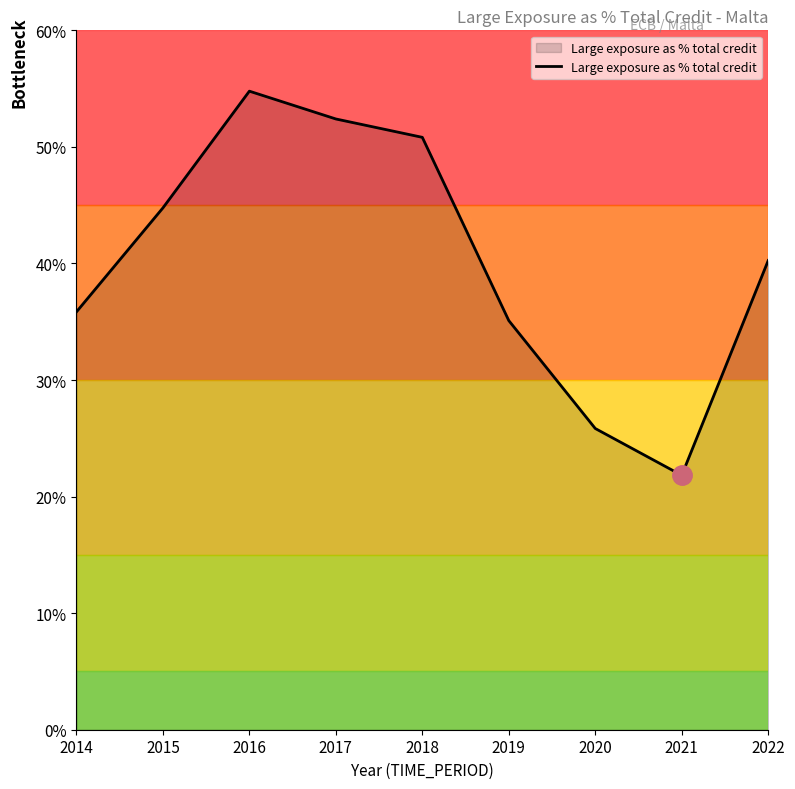

How many interior local valleys (lower than both neighbors) does the data have?

1